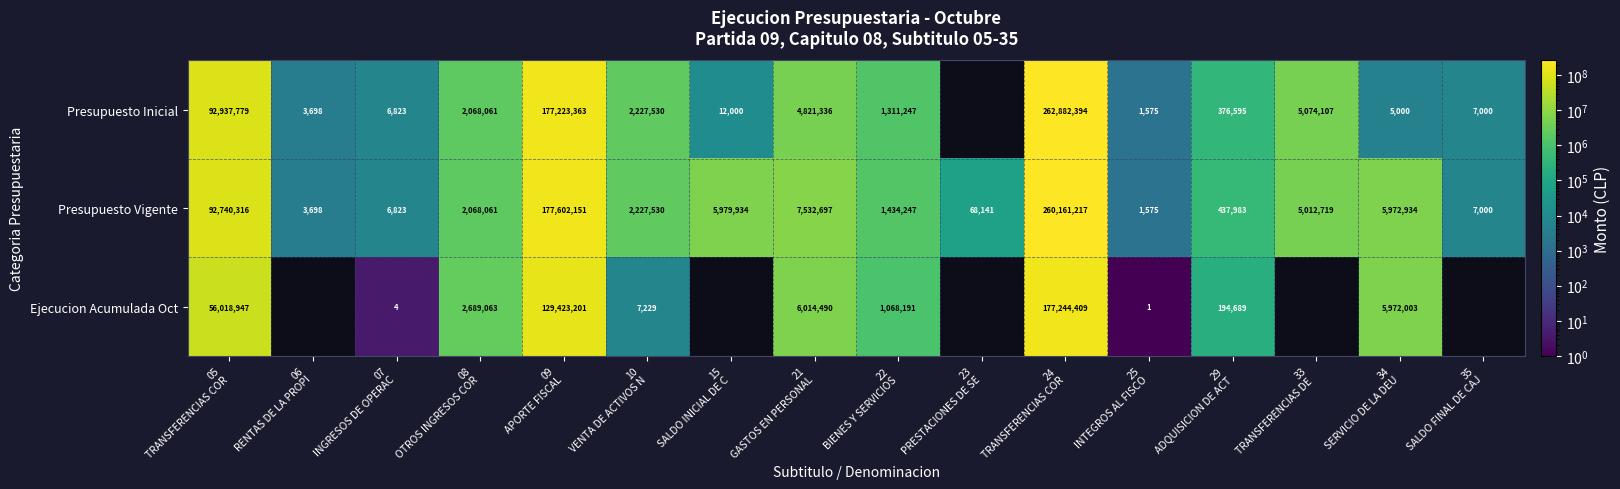

What is the sum of all Presupuesto Vigente values?

561257026